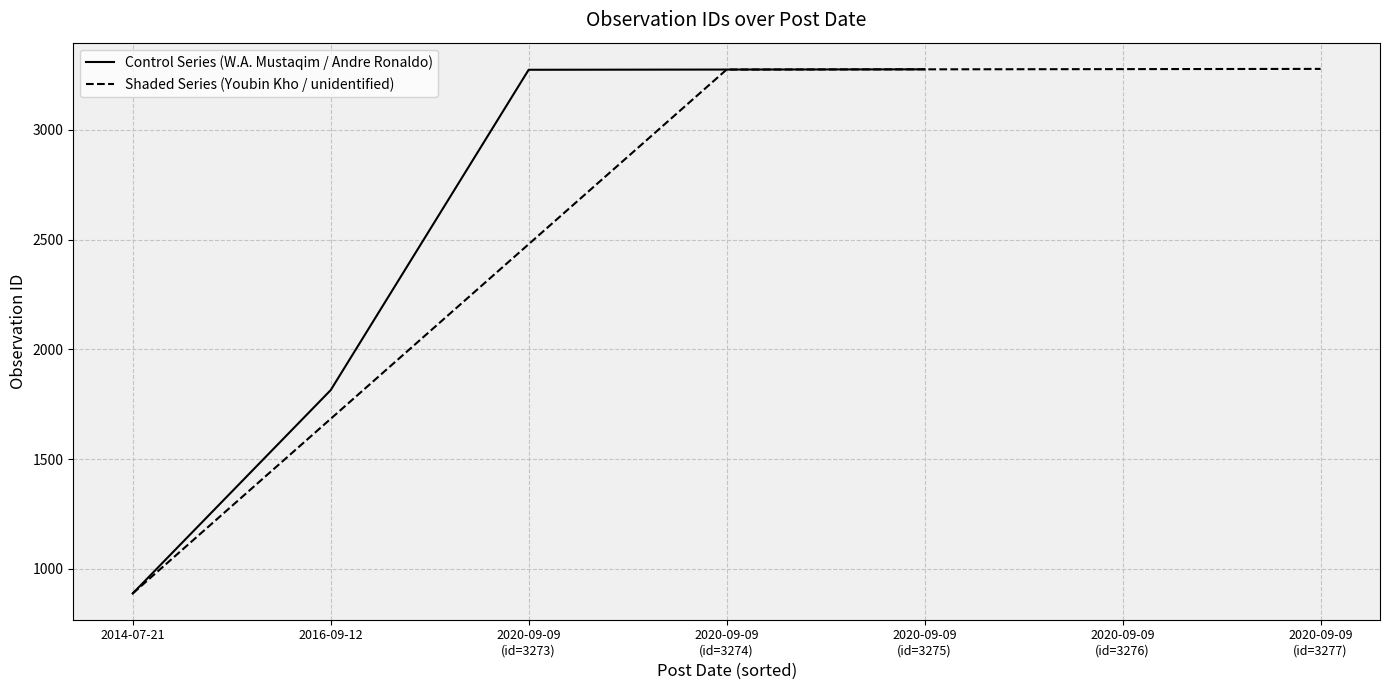

What is the highest value of the Control Series (W.A. Mustaqim / Andre Ronaldo) series?

3275